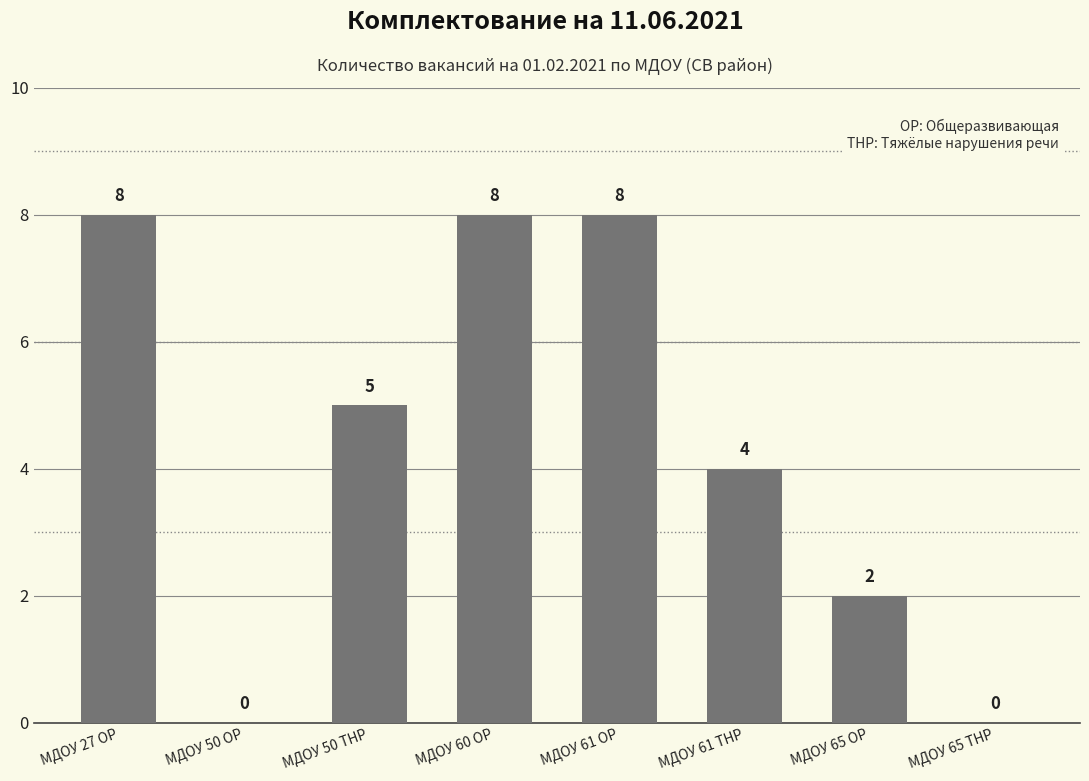

Where does the data first go above 5?

МДОУ 27 ОР